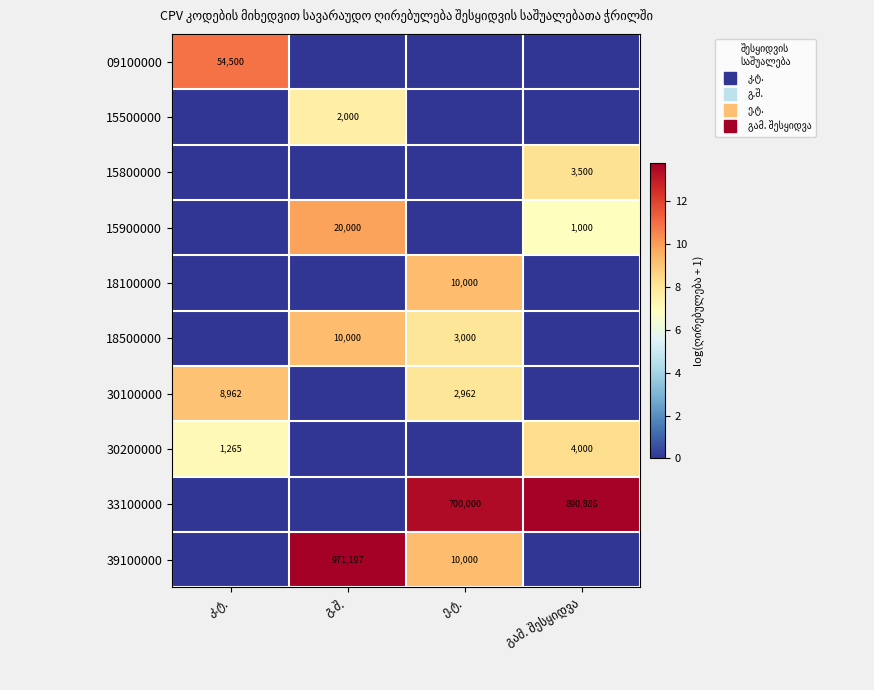

How many categories are shown in the chart?

4